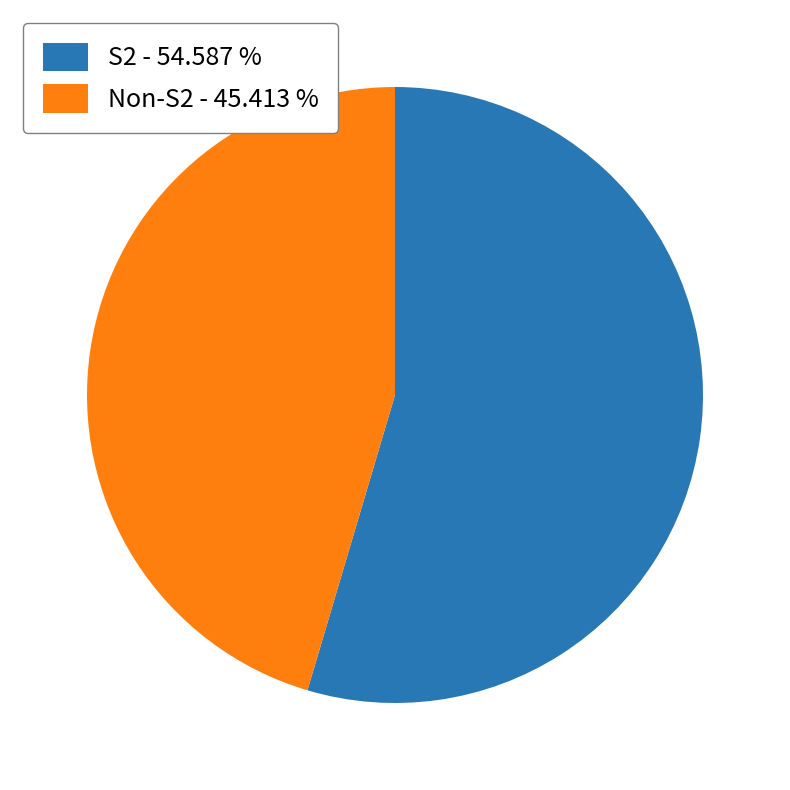

What is the largest slice in the pie chart?

S2 - 54.587 %